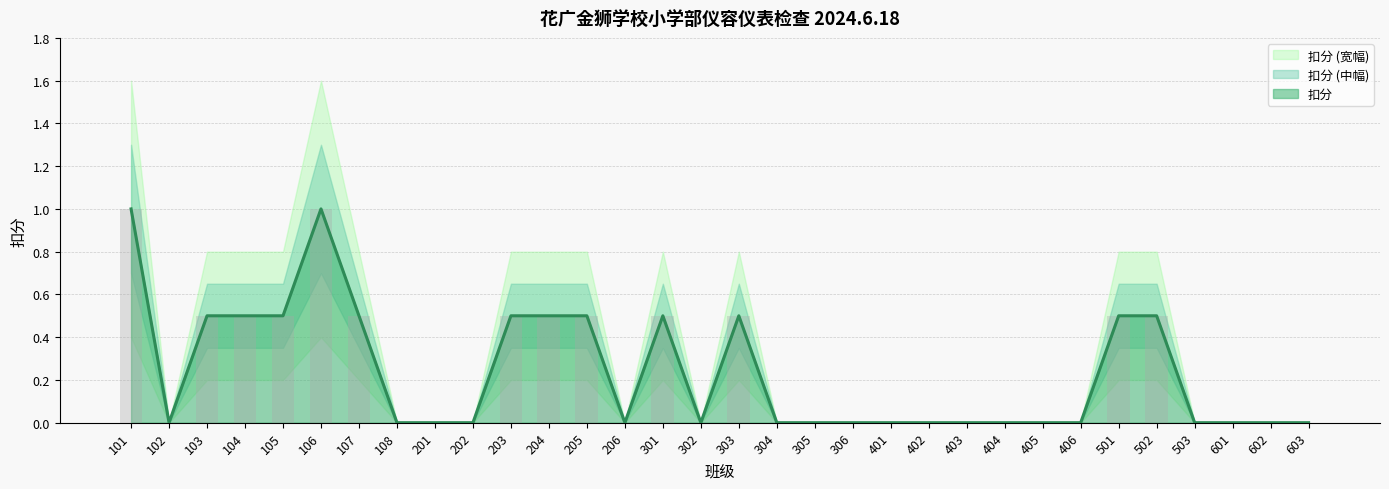

Reading right to left, what are all the values shown in this chart?

603=0.0	602=0.0	601=0.0	503=0.0	502=0.5	501=0.5	406=0.0	405=0.0	404=0.0	403=0.0	402=0.0	401=0.0	306=0.0	305=0.0	304=0.0	303=0.5	302=0.0	301=0.5	206=0.0	205=0.5	204=0.5	203=0.5	202=0.0	201=0.0	108=0.0	107=0.5	106=1.0	105=0.5	104=0.5	103=0.5	102=0.0	101=1.0